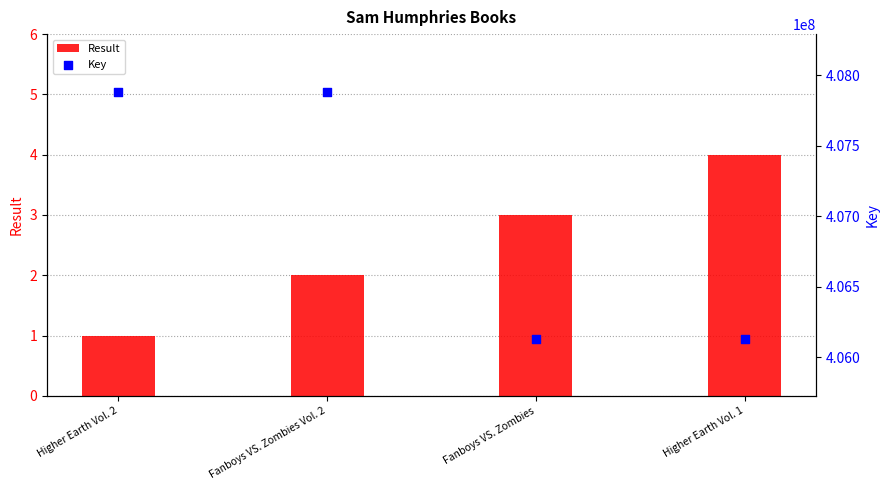

Which series contains the lowest Y value?

Result